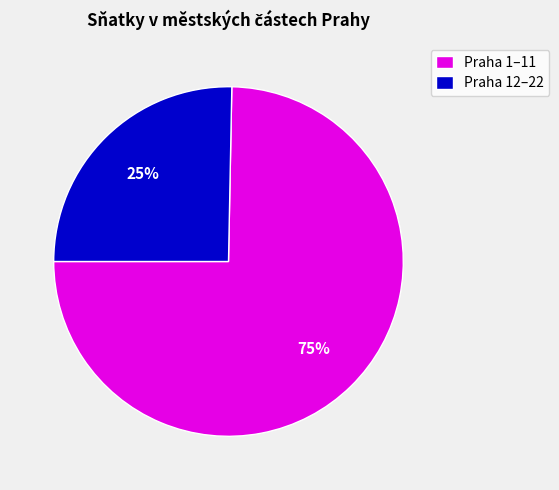

To the nearest percent, what is the combined percentage of Praha 1–11 and Praha 12–22?

100%